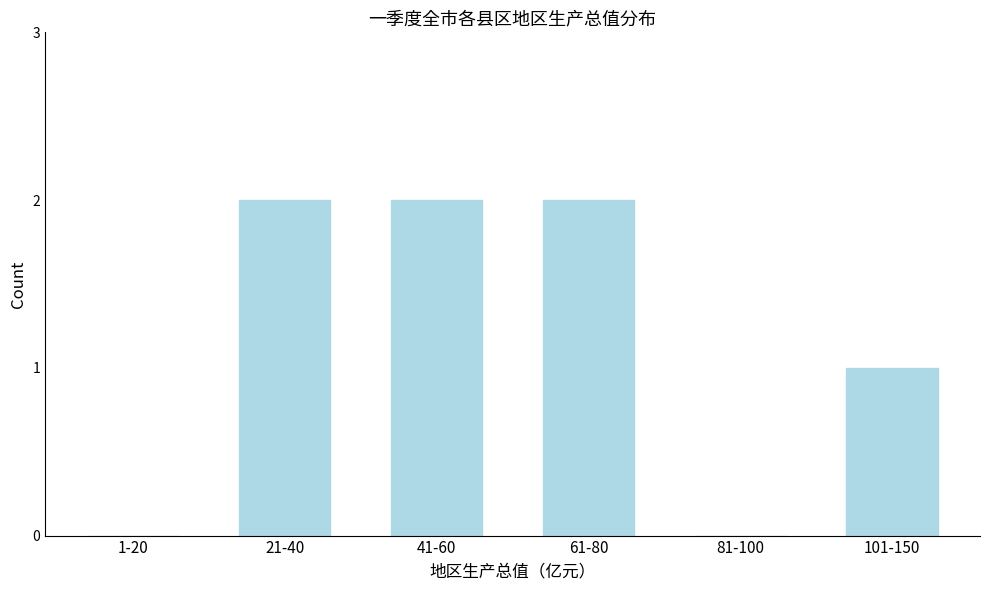

Reading left to right, transcribe all the data shown in this chart.

1-20=0	21-40=2	41-60=2	61-80=2	81-100=0	101-150=1